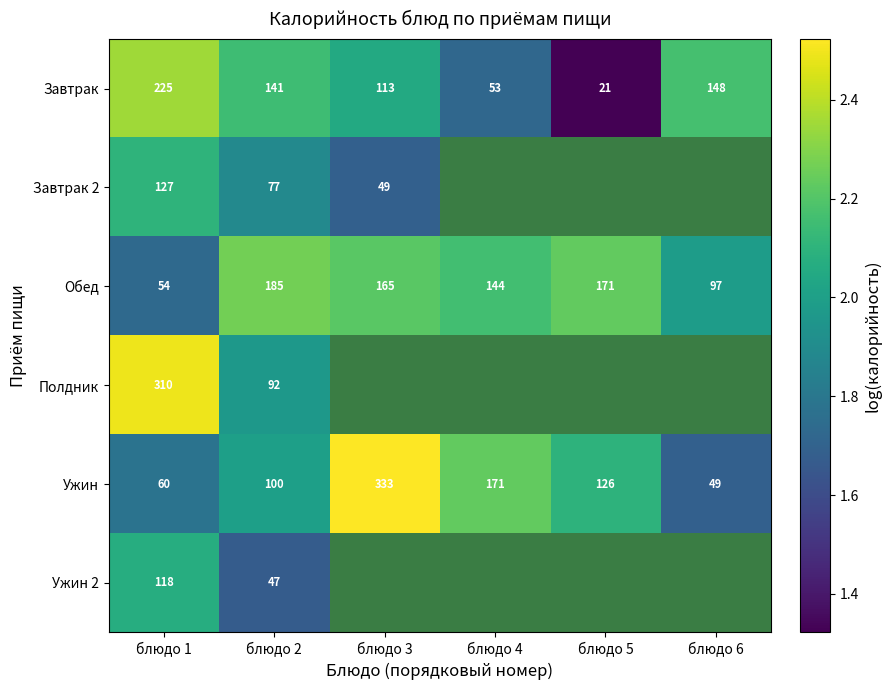

Rank the categories by Обед value from lowest to highest.

блюдо 1, блюдо 6, блюдо 4, блюдо 3, блюдо 5, блюдо 2